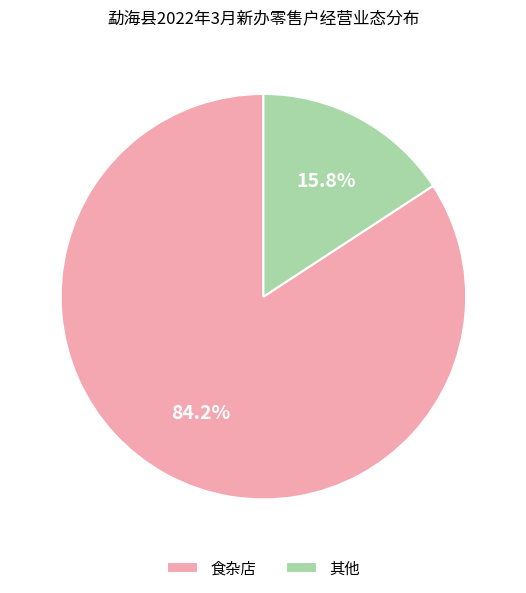

What is the majority slice?

食杂店